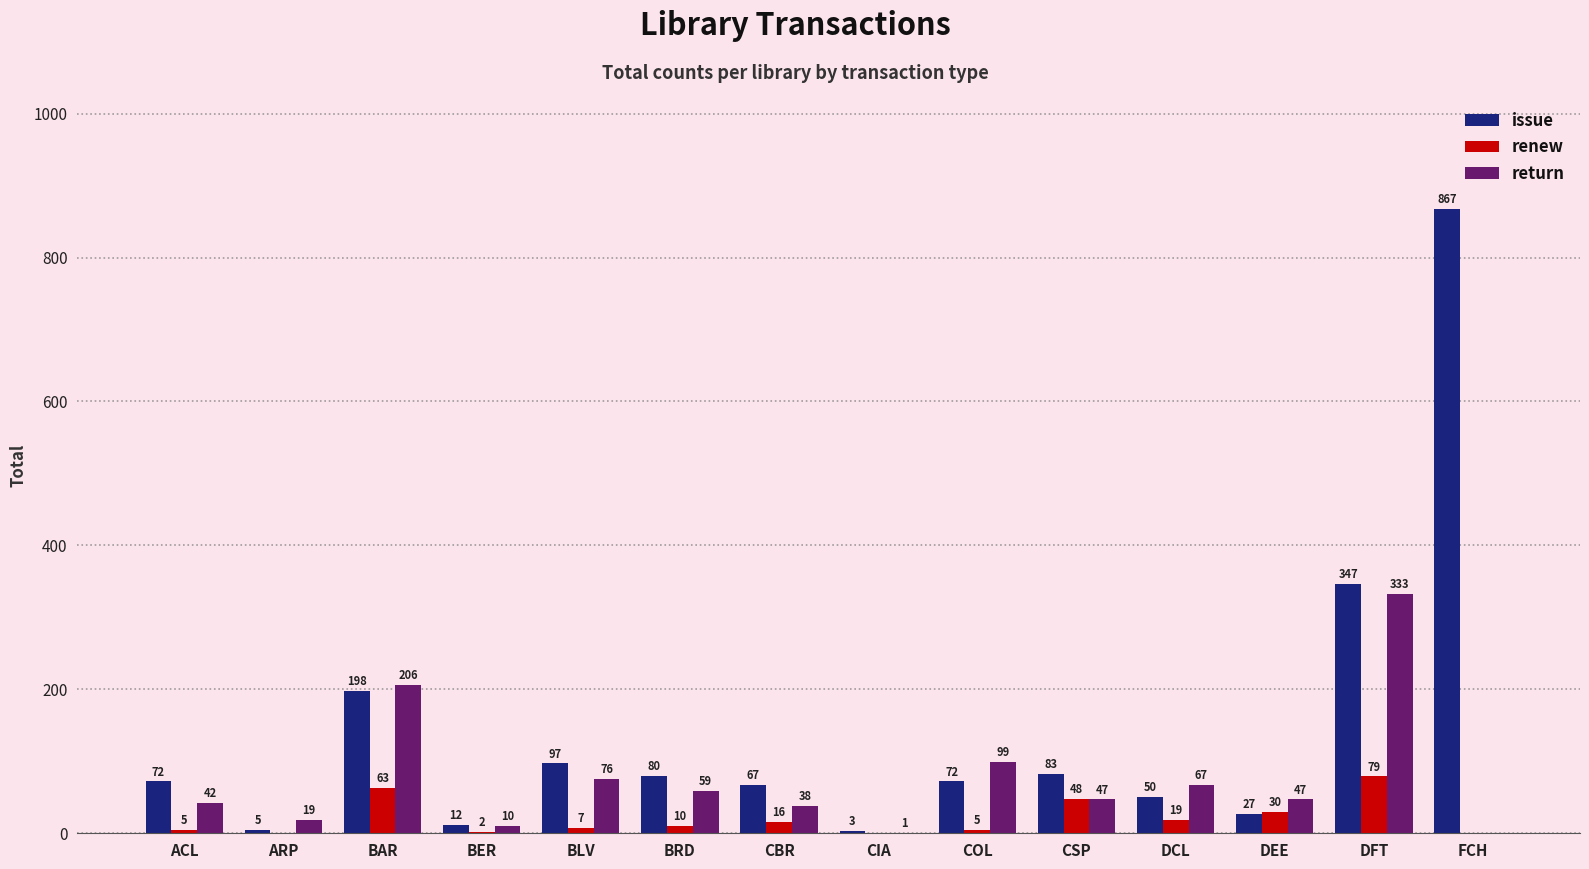

Is it true that issue equals 187 at DFT?

False